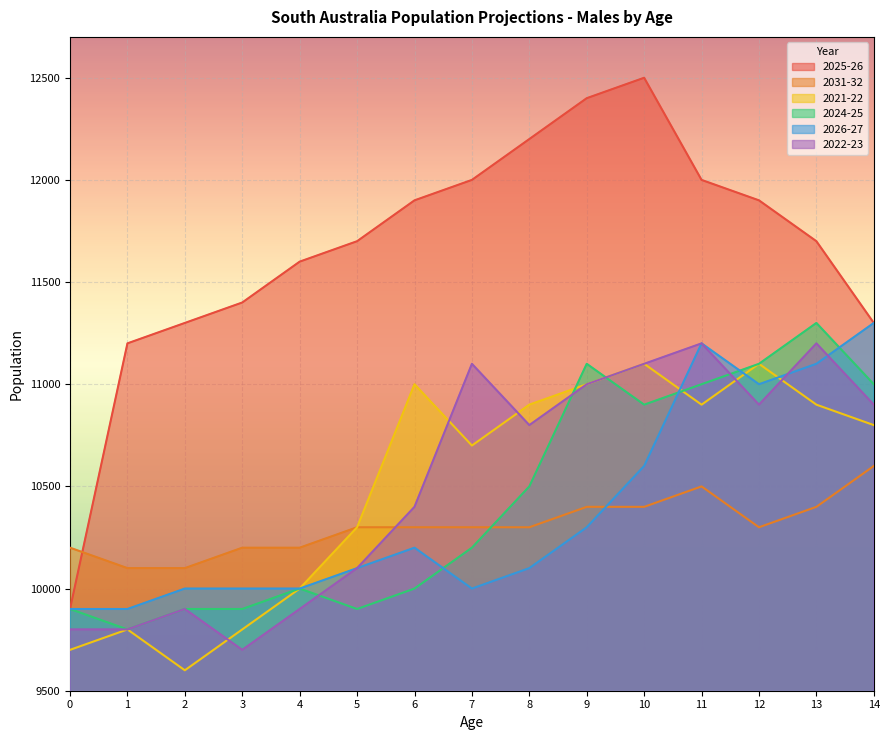

Where is the first local minimum for 2031-32?

12